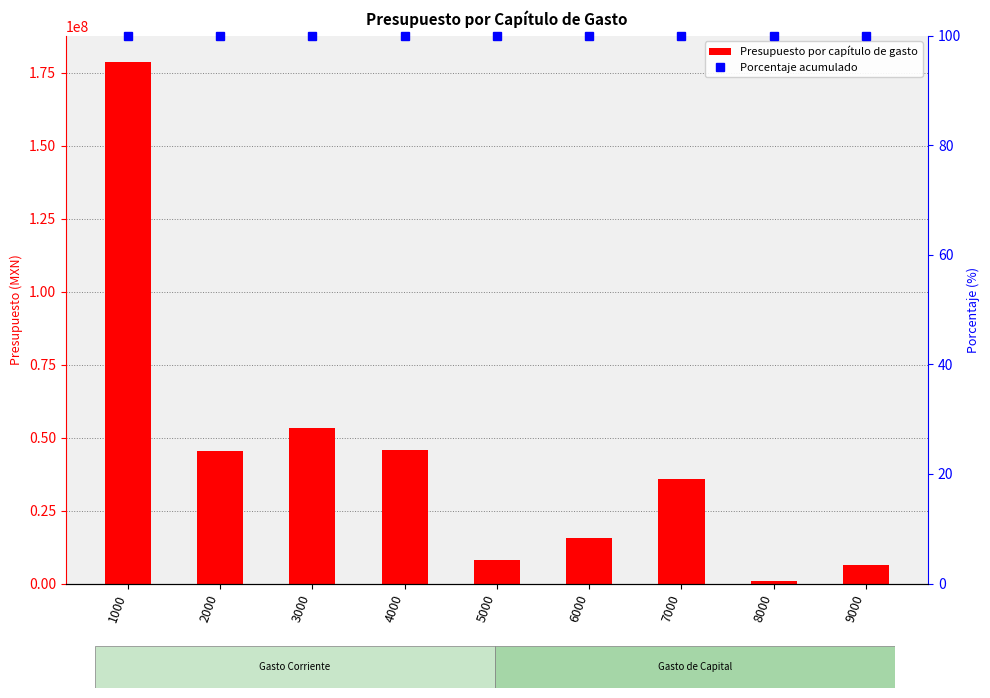

Between 6000 and 2000, which is larger?

2000